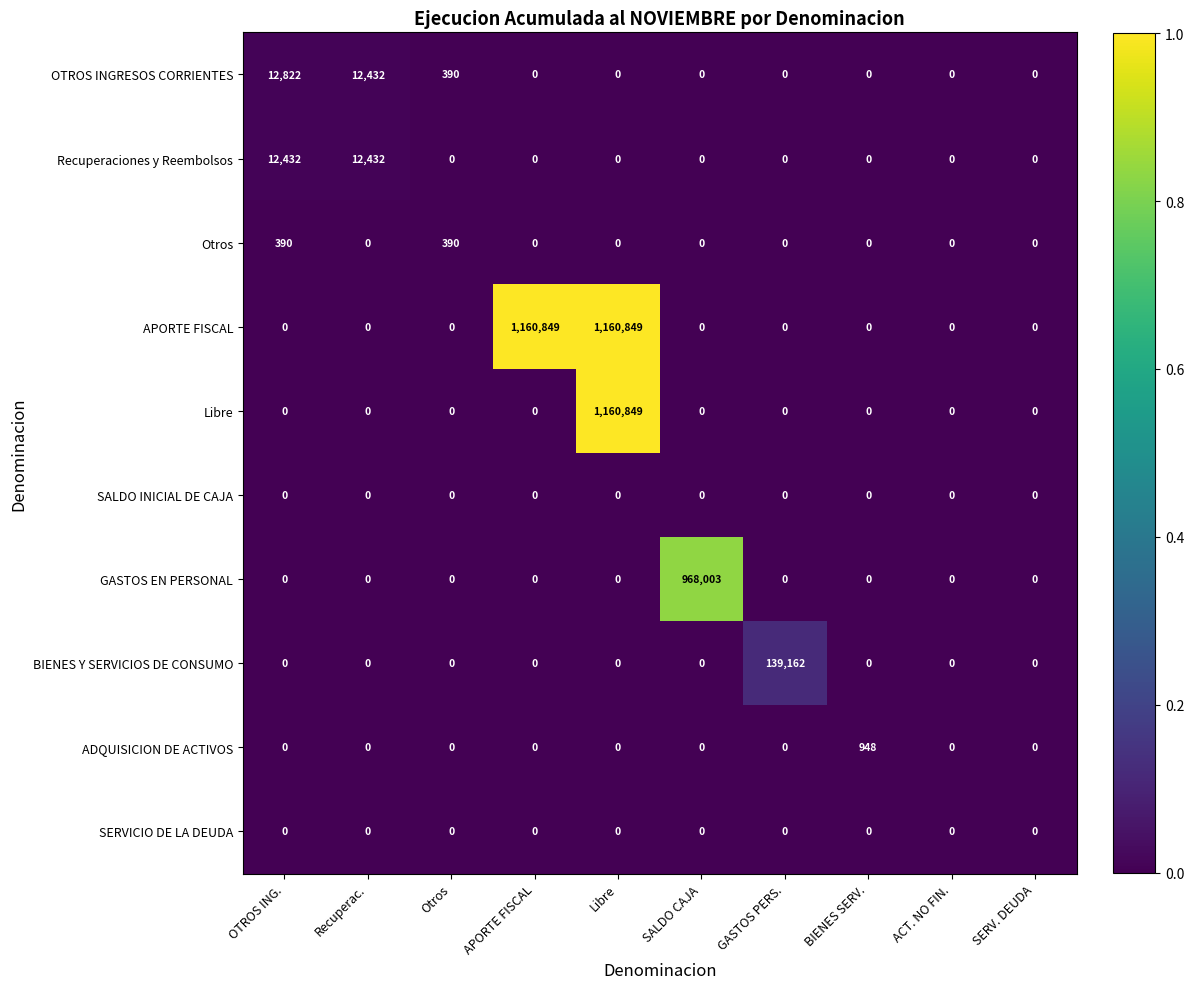

Which series has the largest total across all categories?

APORTE FISCAL